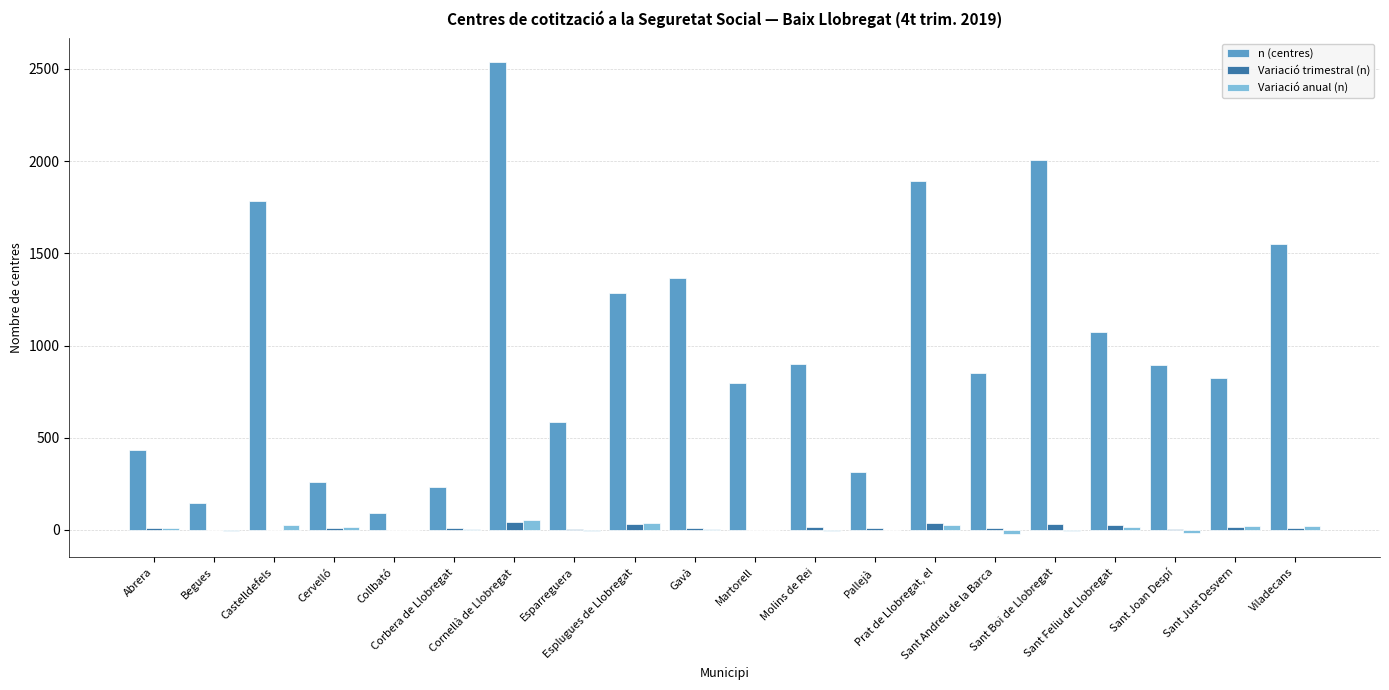

What are all the series names shown in the legend?

n (centres), Variació trimestral (n), Variació anual (n)